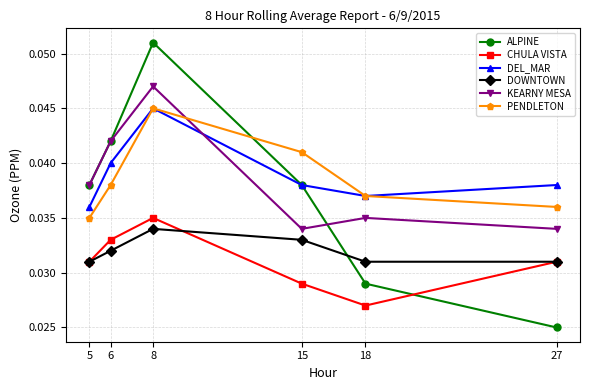

Rank the categories by PENDLETON value from lowest to highest.

5, 27, 18, 6, 15, 8